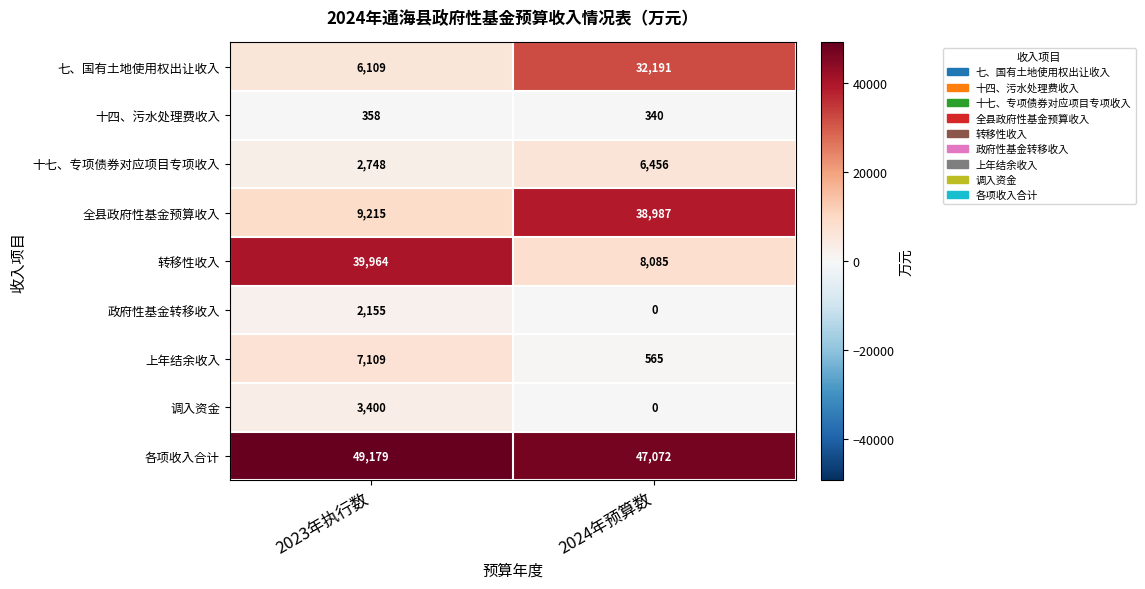

What is the approximate value of 调入资金 at 2023年执行数?

3400